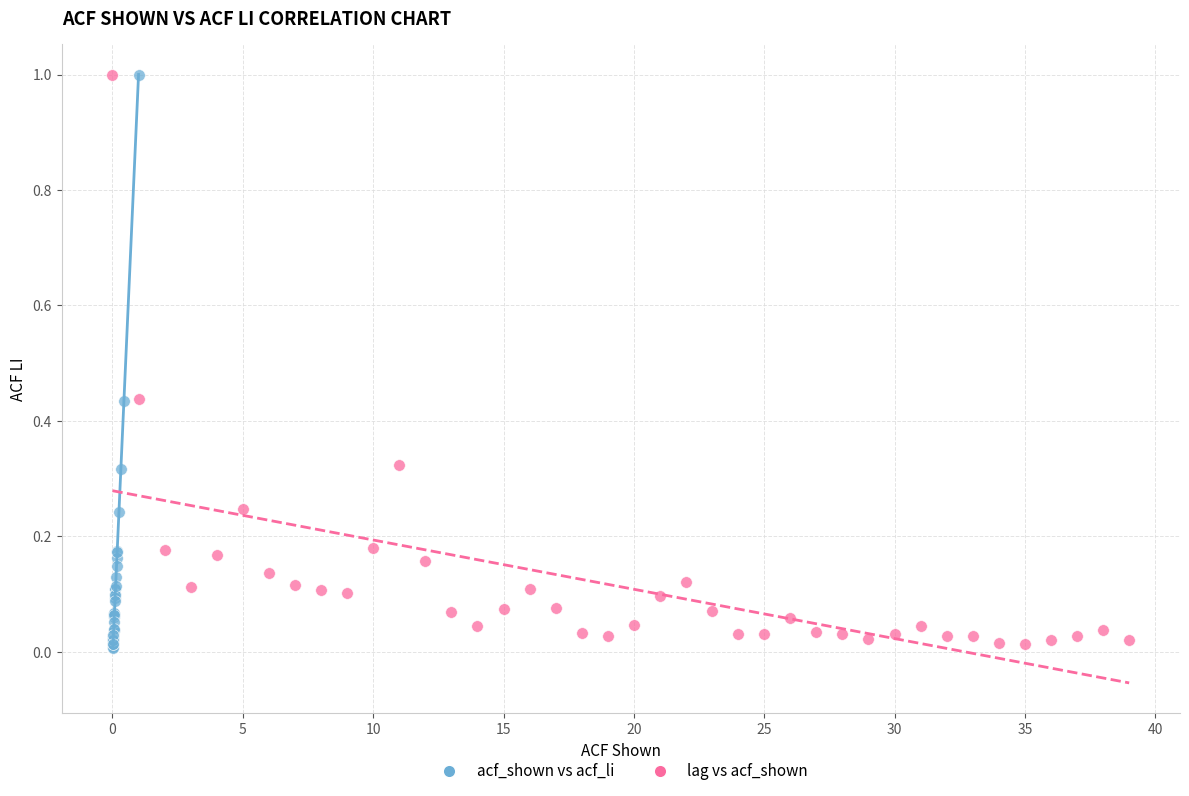

Which series has the largest Y range (max minus min)?

acf_shown vs acf_li